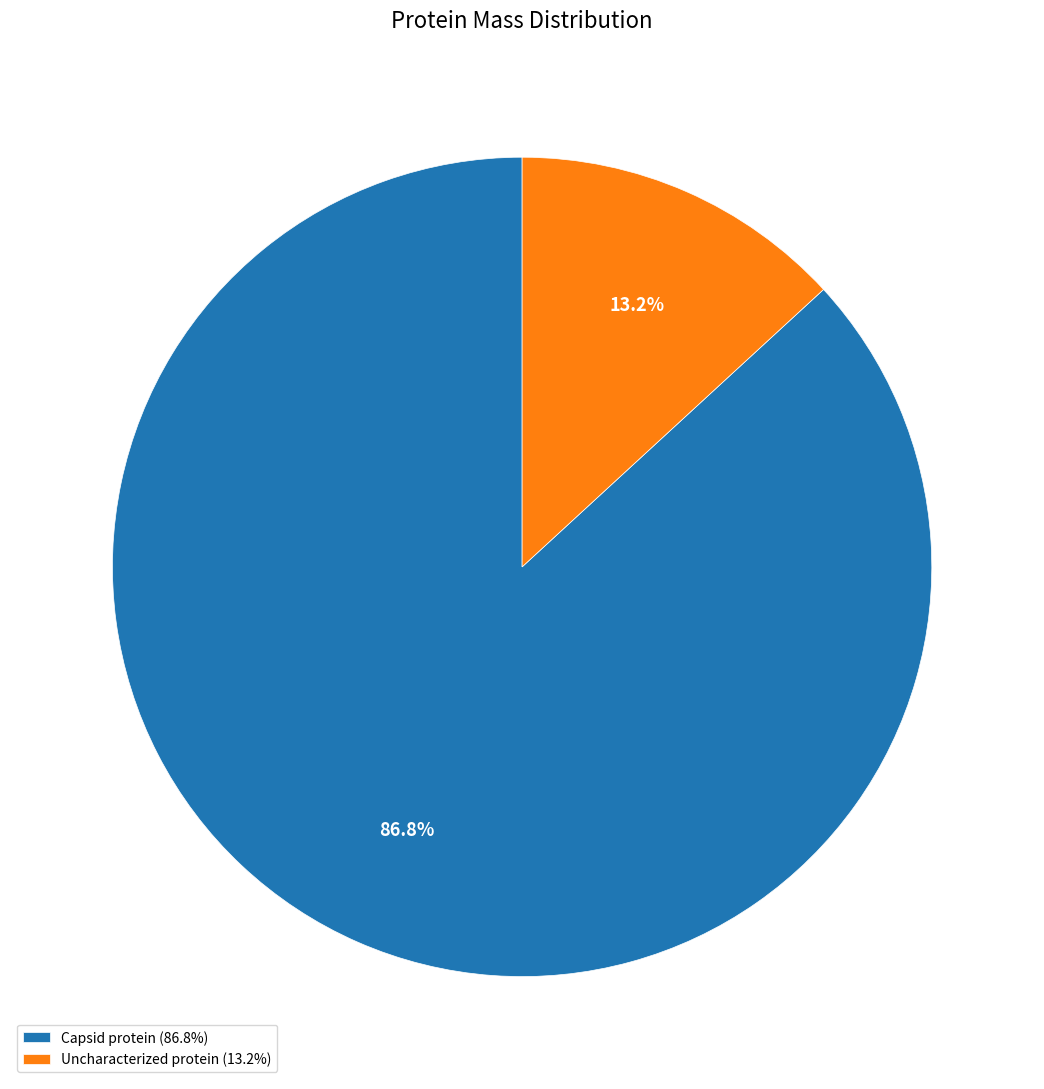

What is the largest slice in the pie chart?

Capsid protein